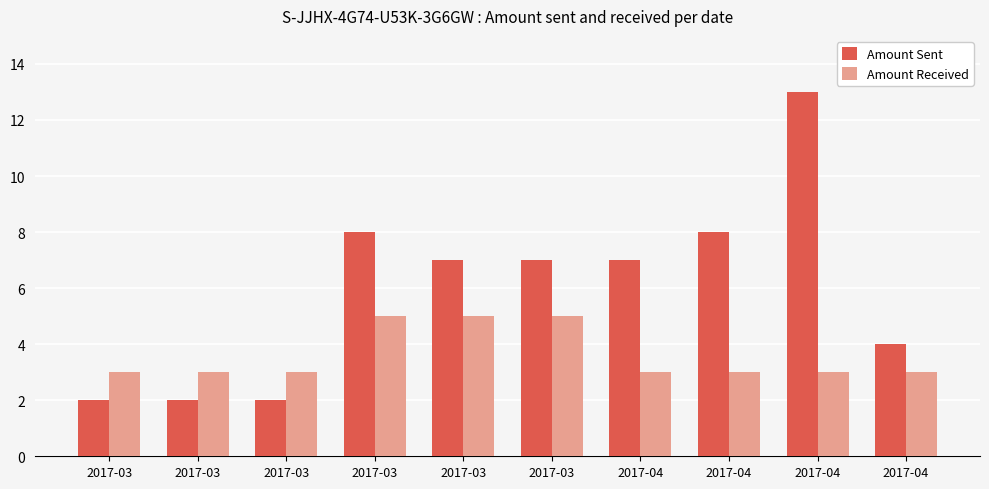

At how many categories does at least one series exceed 9?

1